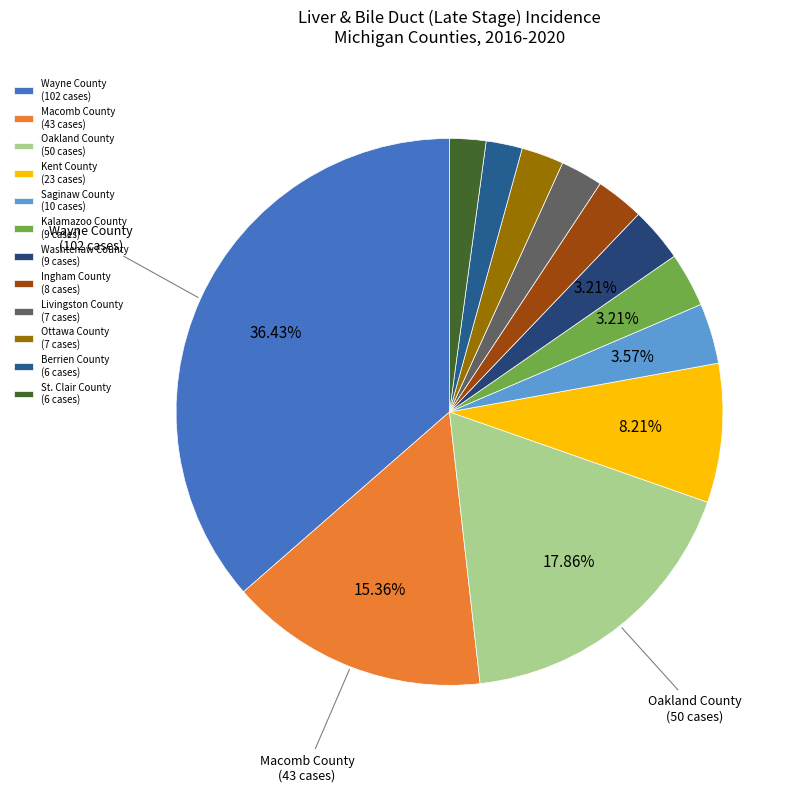

How many slices are in this pie chart?

12